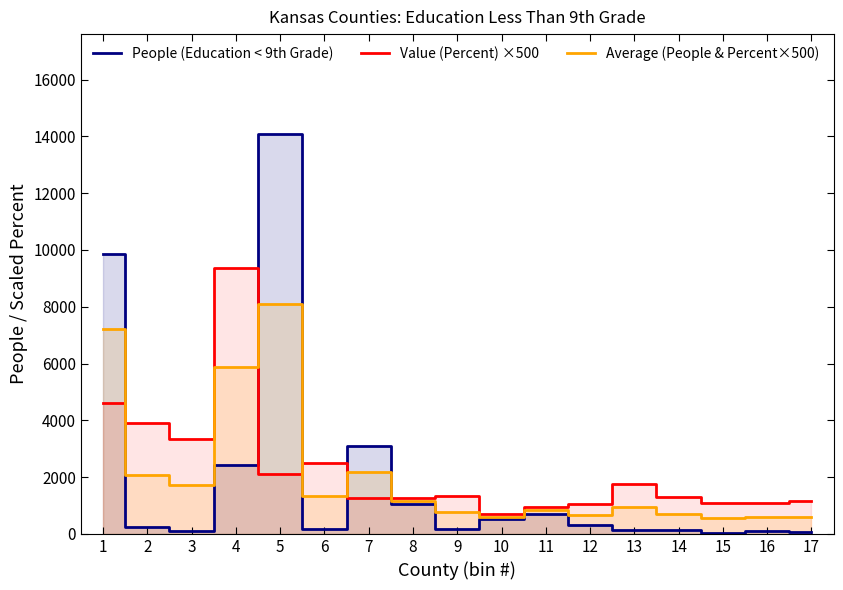

What is the sum of all Value (Percent) ×500 values?

38750.0